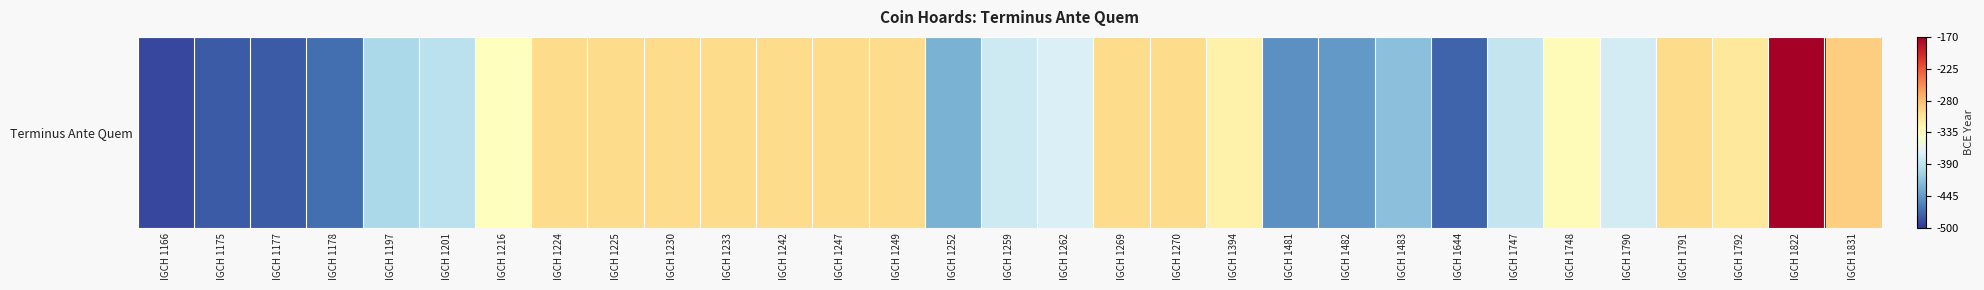

The chart shows a value of -300 at IGCH 1270. True or false?

True